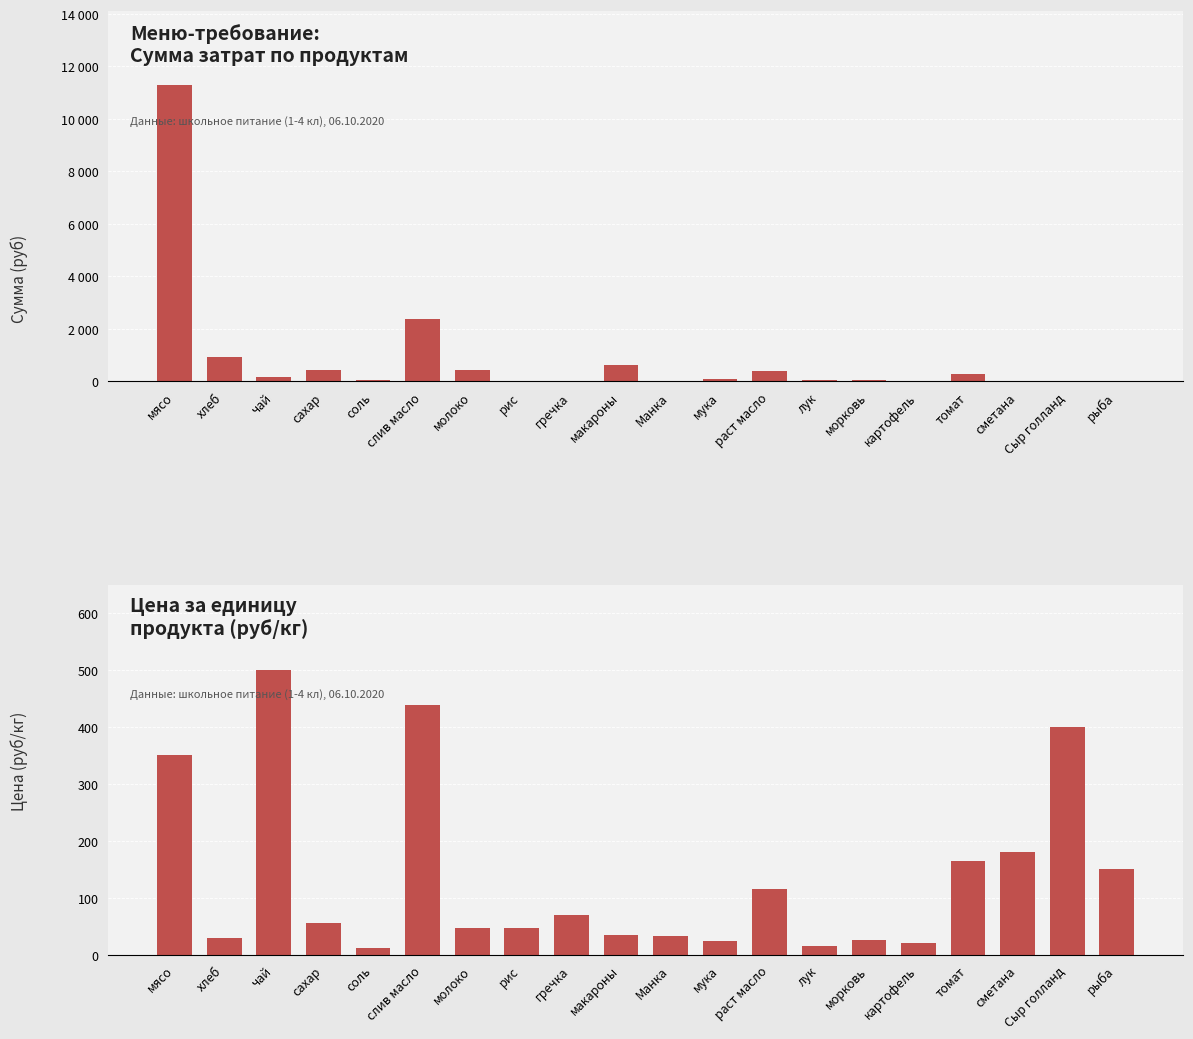

How many values in the Цена (руб/кг) series are below 55?

10